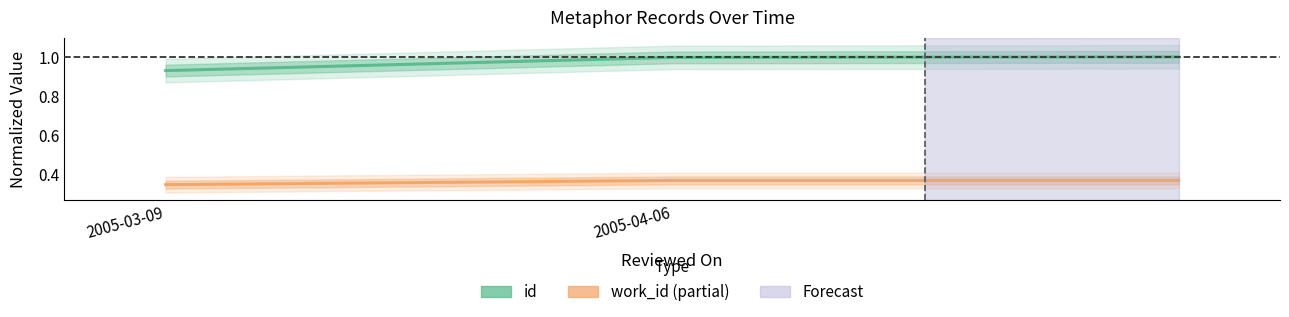

List the series in order of their peak value, lowest first.

work_id, id